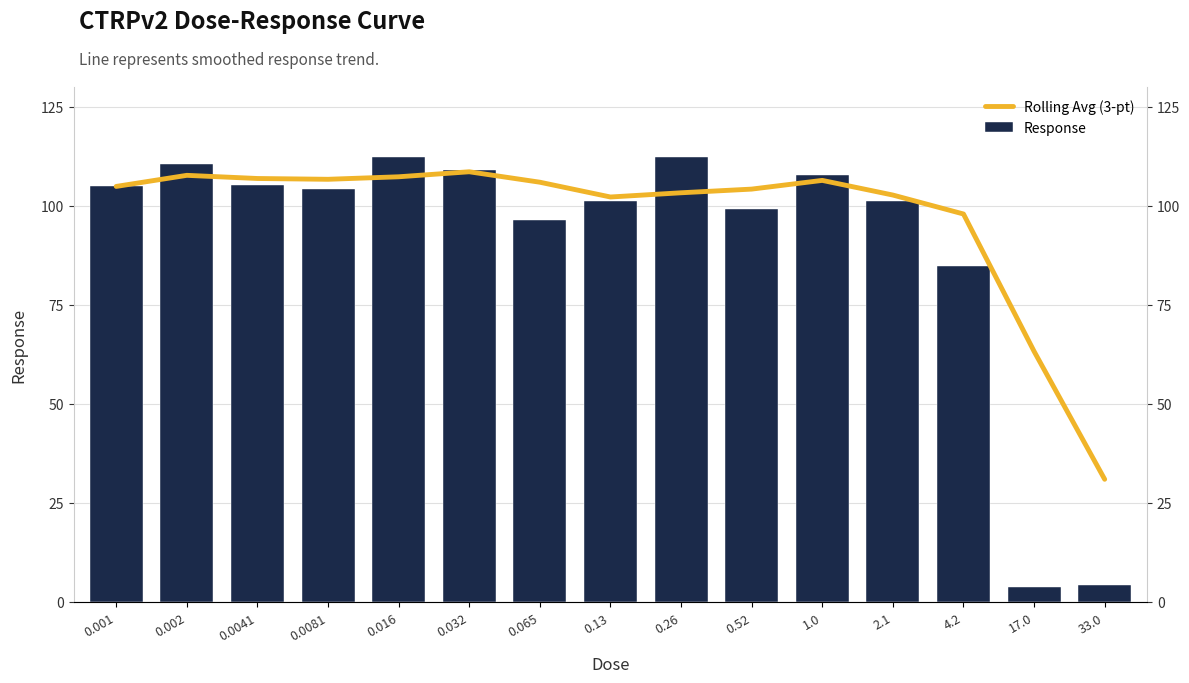

Rank the categories by Response value from highest to lowest.

0.016, 0.26, 0.002, 0.032, 1.0, 0.0041, 0.001, 0.0081, 0.13, 2.1, 0.52, 0.065, 4.2, 33.0, 17.0